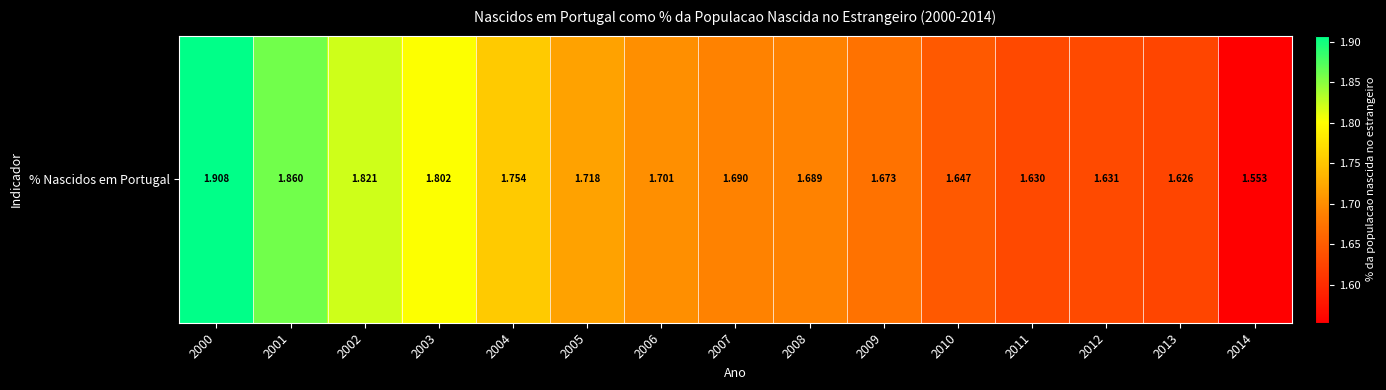

Read the value at 2013.

1.6